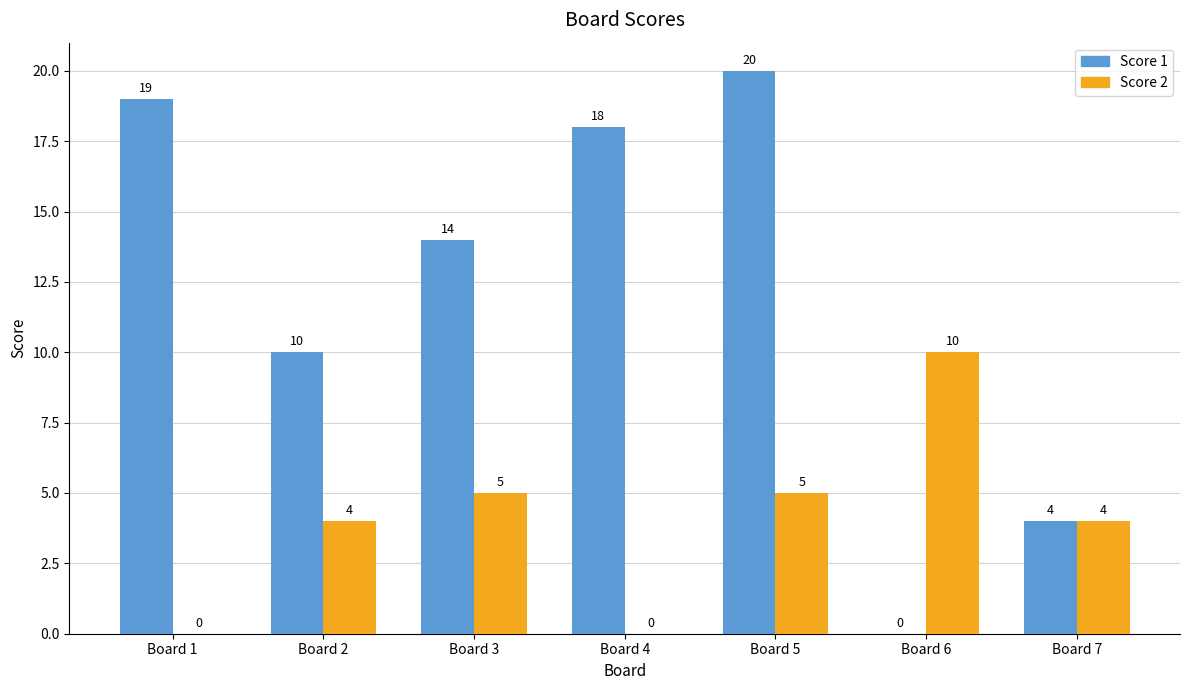

Is the value of Score 2 at Board 1 greater than the value of Score 1 at Board 2?

No